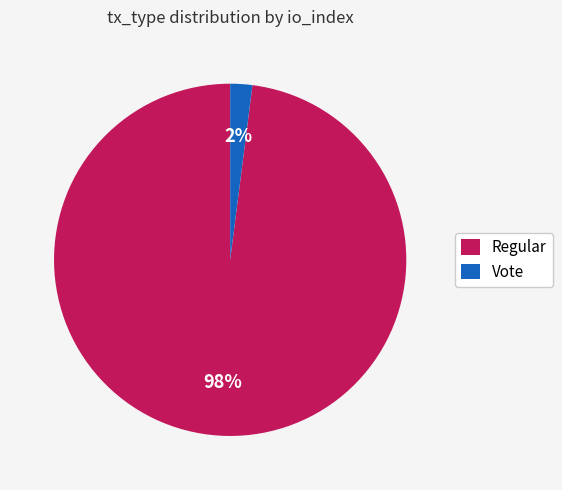

How many slices are in this pie chart?

2